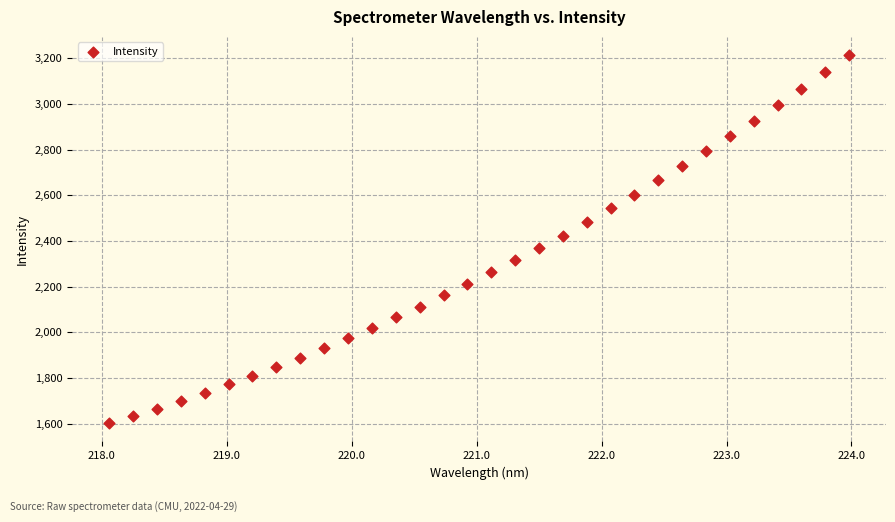

What is the range of X values (max minus min)?

5.9